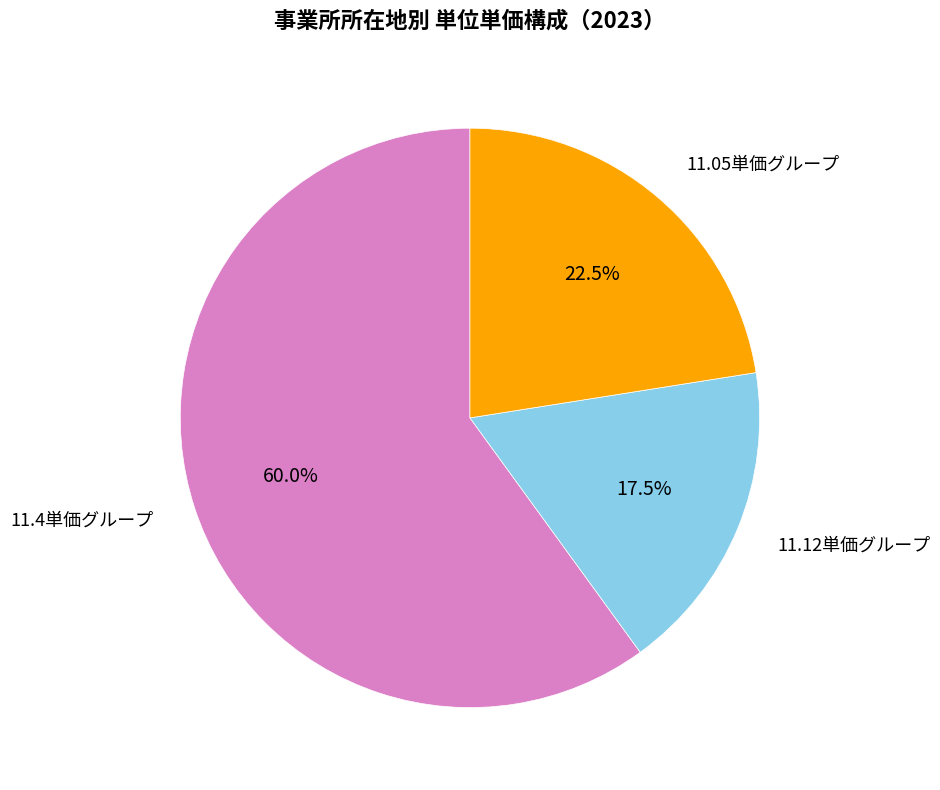

Is there a majority slice in this chart?

Yes